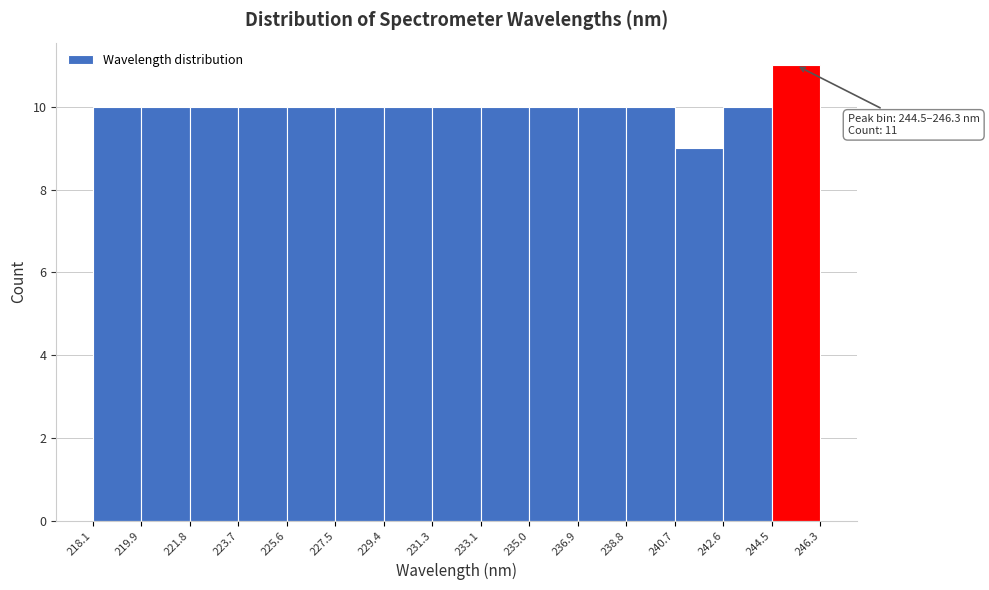

Over which range of the x-axis is the bar tallest?

244.5 to 246.3